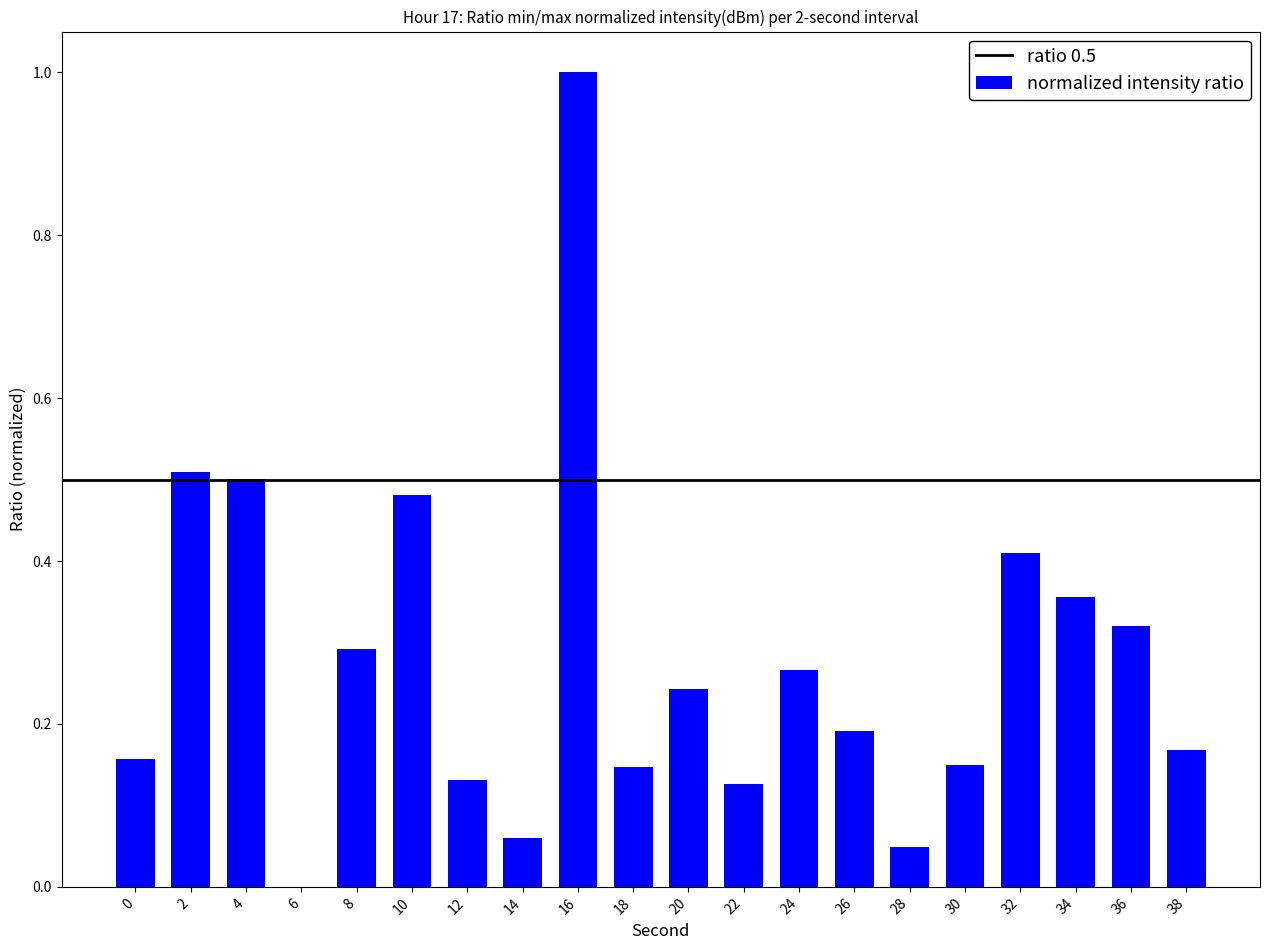

Count the number of data series in this chart.

1